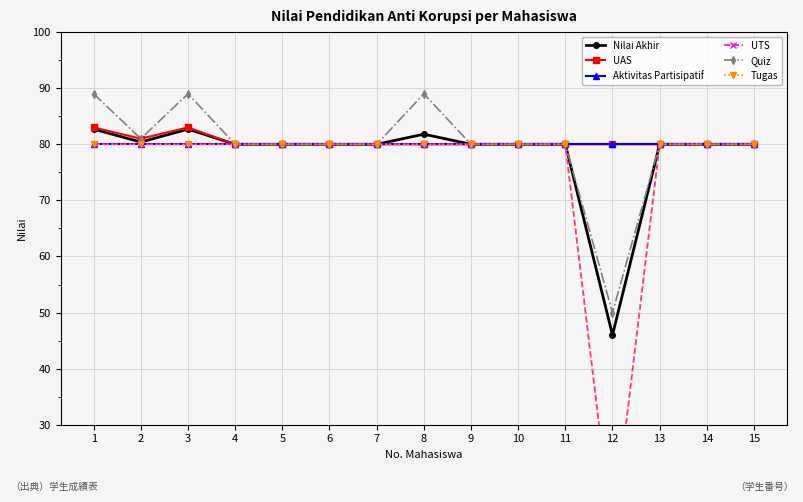

Reading right to left, extract all data points from this chart.

Nilai Akhir: 15=80.0	14=80.0	13=80.0	12=46.0	11=80.0	10=80.0	9=80.0	8=81.8	7=80.0	6=80.0	5=80.0	4=80.0	3=82.7	2=80.4	1=82.7
UAS: 15=80.0	14=80.0	13=80.0	12=80.0	11=80.0	10=80.0	9=80.0	8=80.0	7=80.0	6=80.0	5=80.0	4=80.0	3=83.0	2=81.0	1=83.0
Aktivitas Partisipatif: 15=80.0	14=80.0	13=80.0	12=80.0	11=80.0	10=80.0	9=80.0	8=80.0	7=80.0	6=80.0	5=80.0	4=80.0	3=80.0	2=80.0	1=80.0
UTS: 15=80.0	14=80.0	13=80.0	12=10.0	11=80.0	10=80.0	9=80.0	8=80.0	7=80.0	6=80.0	5=80.0	4=80.0	3=80.0	2=80.0	1=80.0
Quiz: 15=80.0	14=80.0	13=80.0	12=50.0	11=80.0	10=80.0	9=80.0	8=89.0	7=80.0	6=80.0	5=80.0	4=80.0	3=89.0	2=81.0	1=89.0
Tugas: 15=80.0	14=80.0	13=80.0	12=10.0	11=80.0	10=80.0	9=80.0	8=80.0	7=80.0	6=80.0	5=80.0	4=80.0	3=80.0	2=80.0	1=80.0